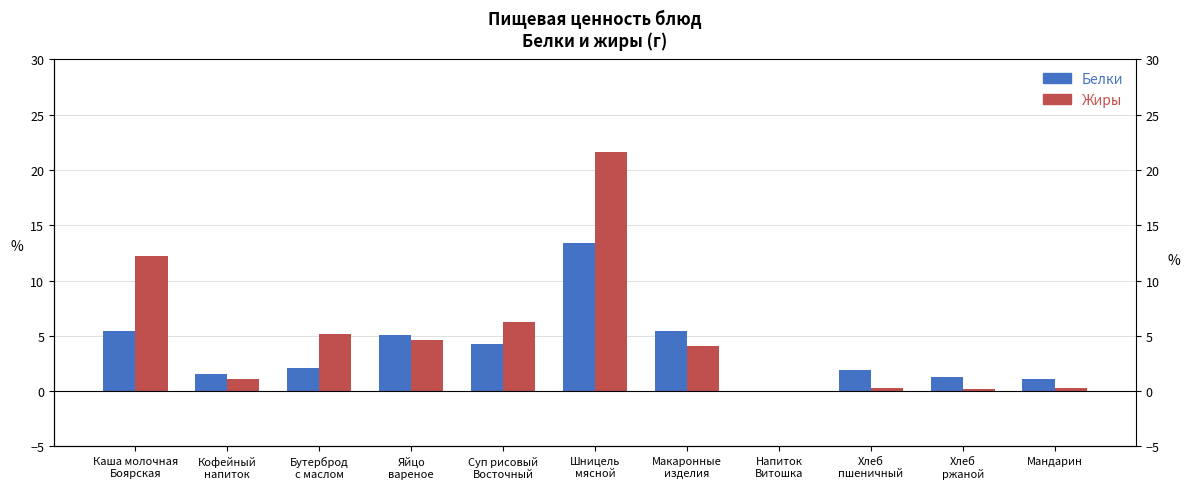

Which category has the highest value in the Белки series?

Шницель
мясной